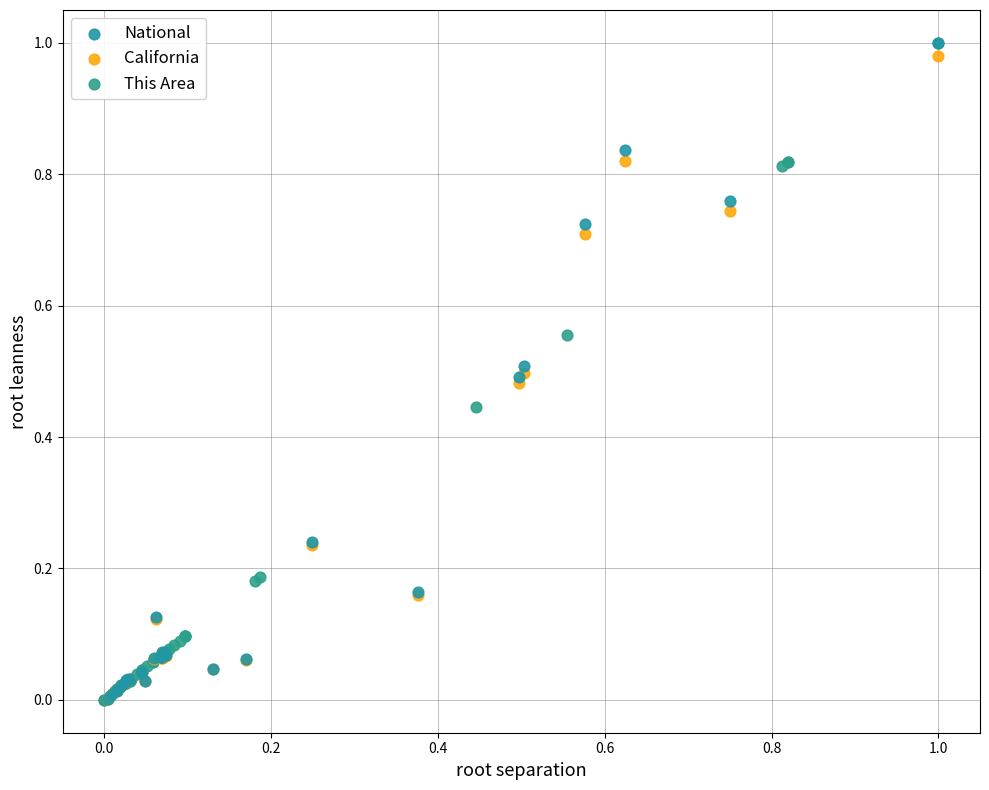

What are all the series names shown in the legend?

National, California, This Area